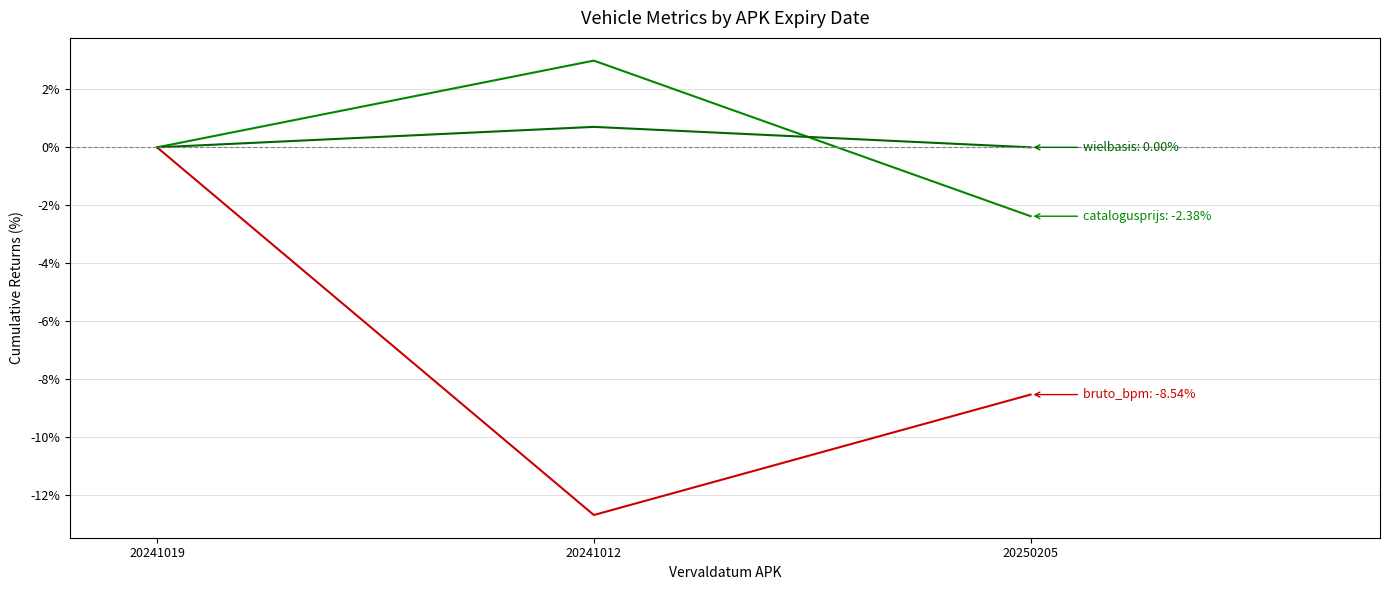

Is this an area chart (filled region under the line)?

No